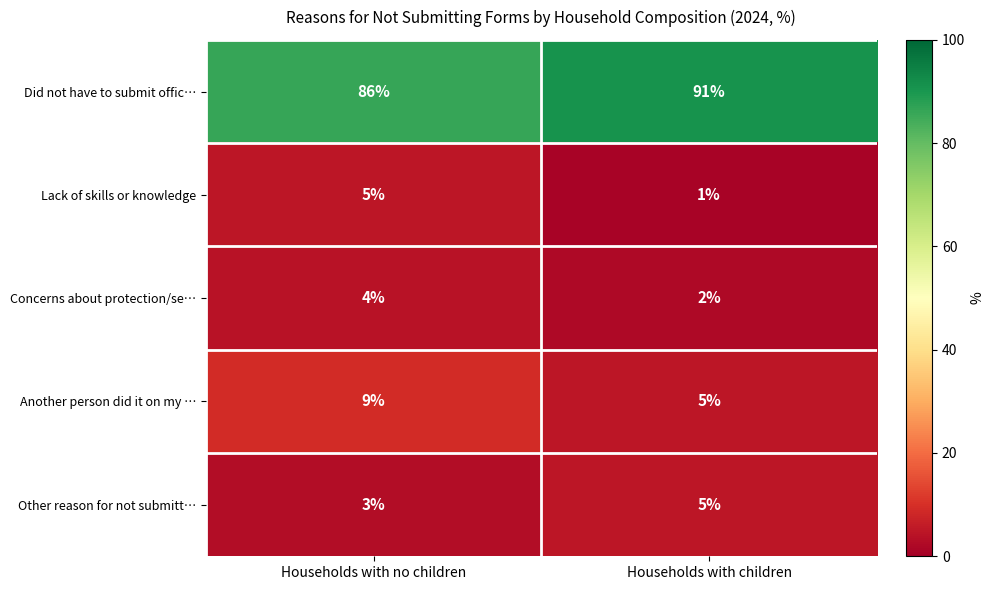

What is the spread (max minus min) of values at Households with no children?

83